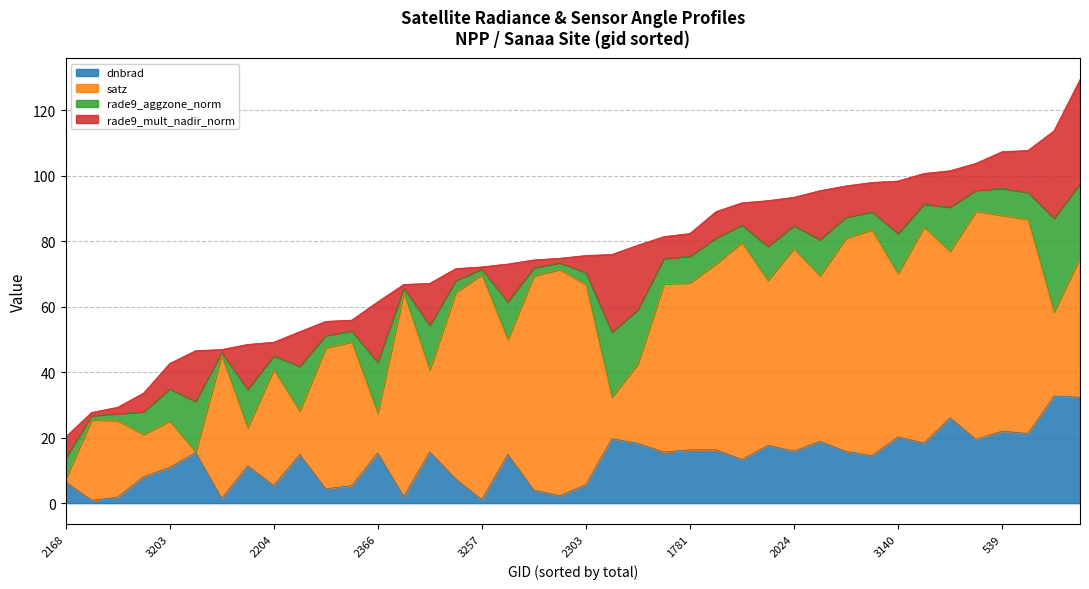

The value of dnbrad at 908 is 14.9. True or false?

True